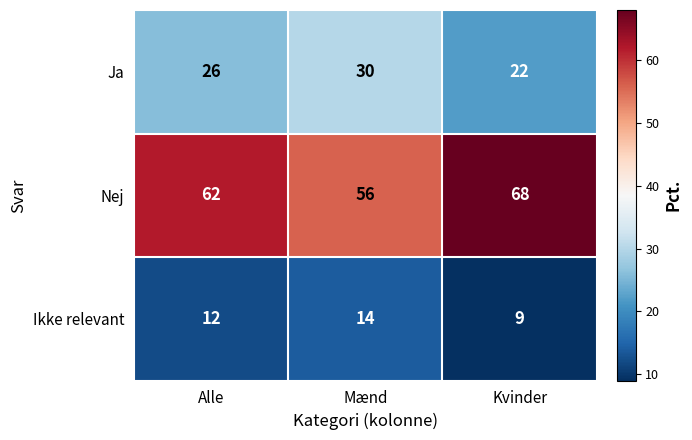

Which series has the largest total across all categories?

Nej